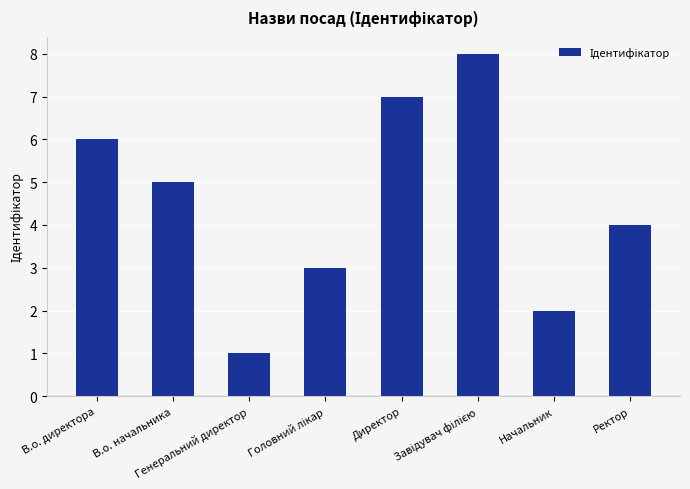

What is the label of the 1st bar from the left?

В.о. директора